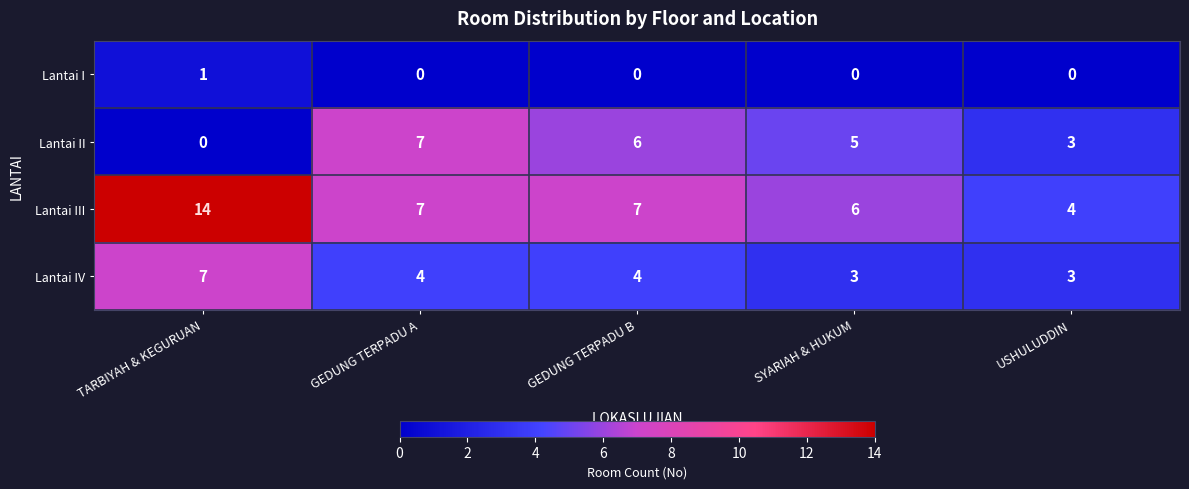

At which label is Lantai II closest to 3?

USHULUDDIN